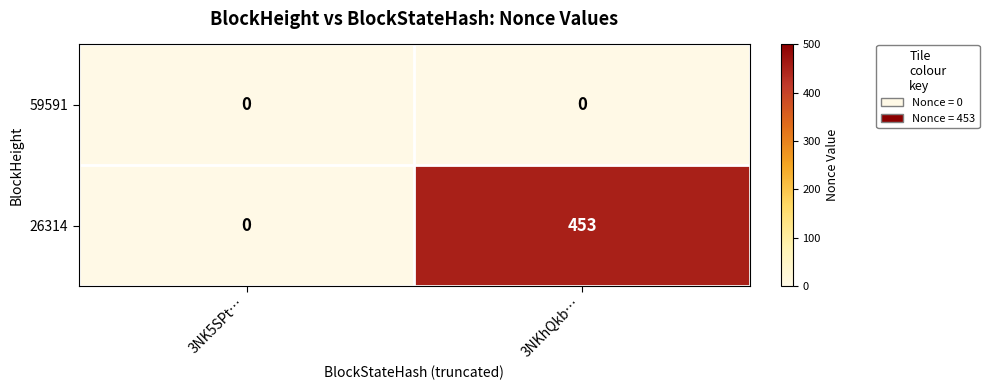

What is the spread (max minus min) of values at 3NKhQkb…?

453